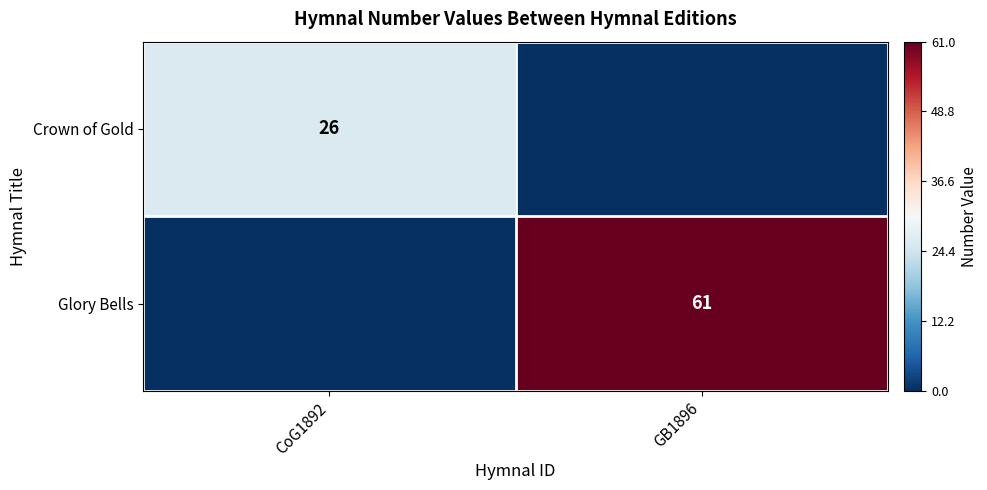

True or false: Crown of Gold has a value of 26 at CoG1892.

True